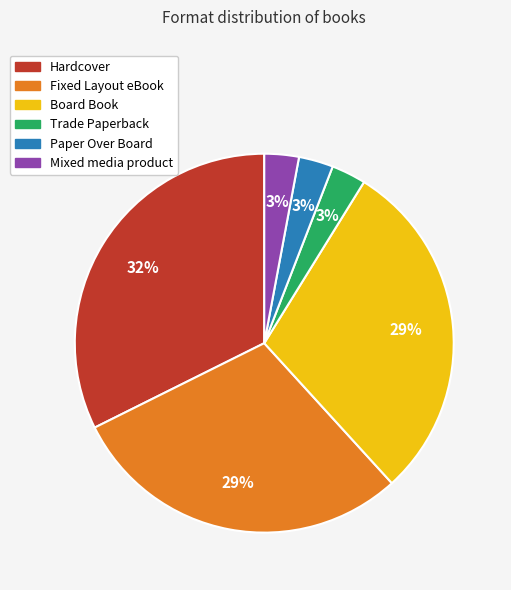

What is the largest slice in the pie chart?

Hardcover